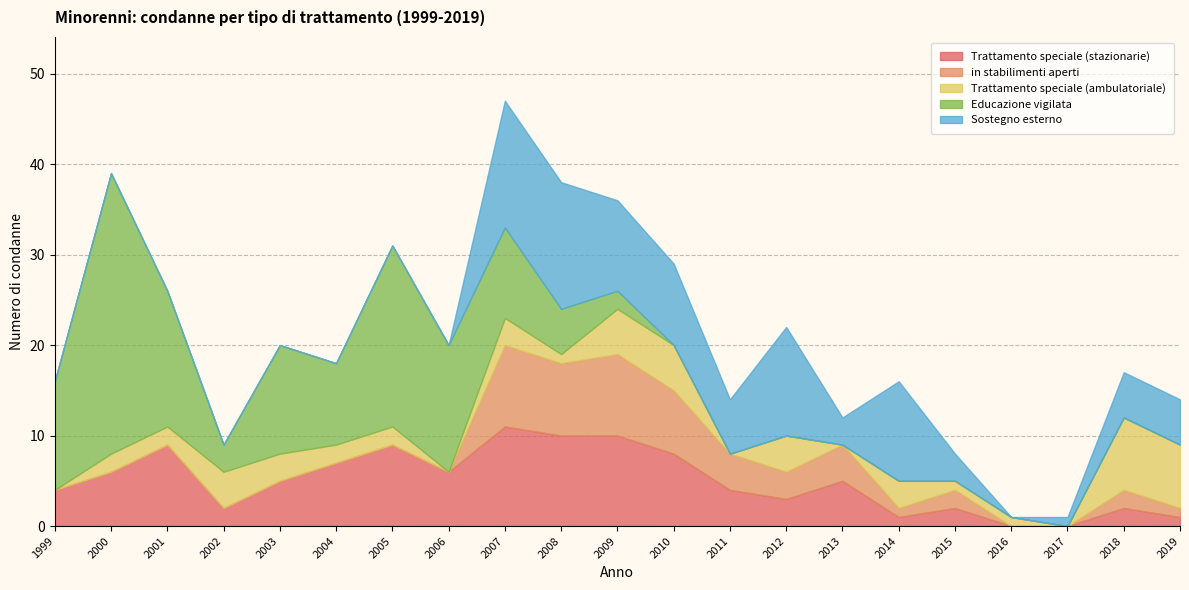

Does the chart have visible grid lines?

Yes